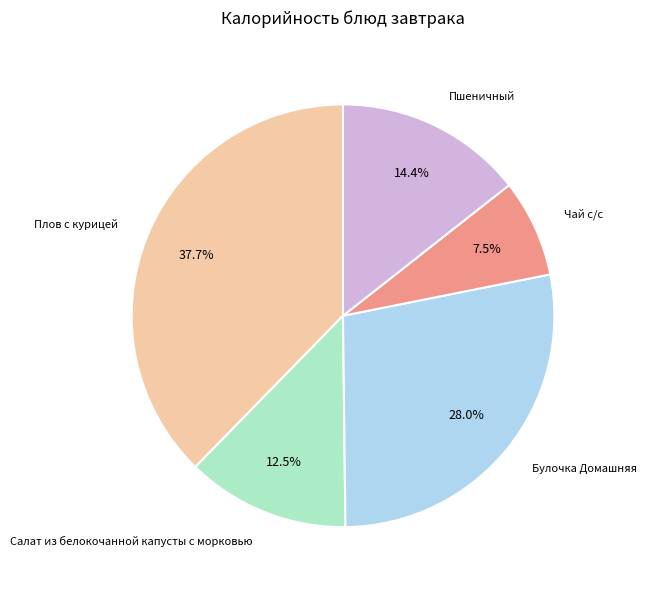

Does any single category account for the majority?

No